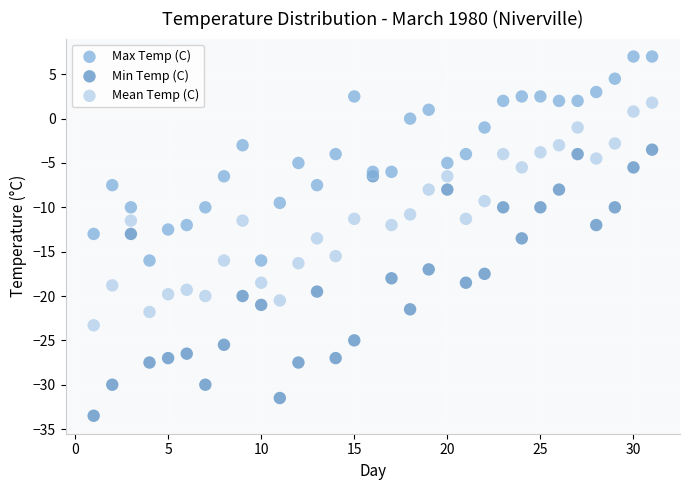

What are all the series names shown in the legend?

Max Temp (C), Min Temp (C), Mean Temp (C)